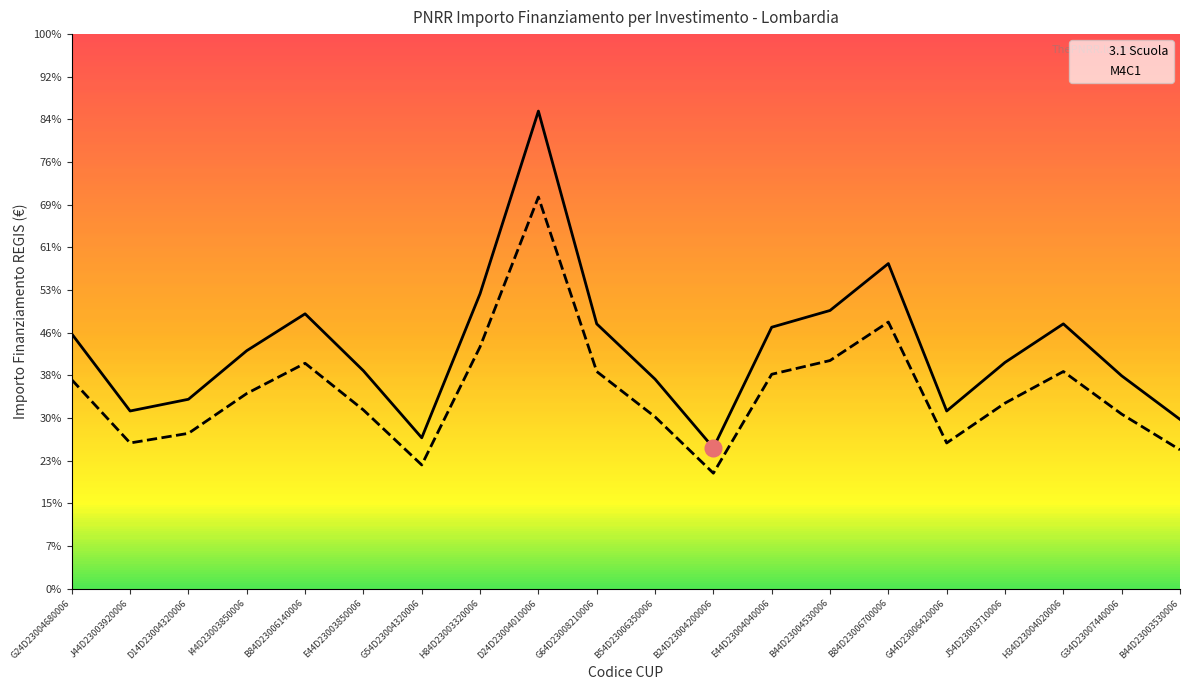

Count the number of categories in the chart.

20